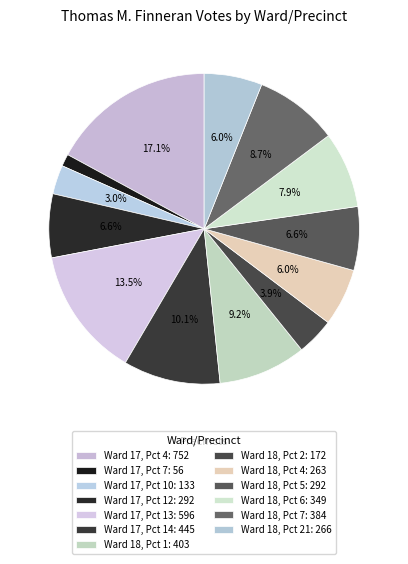

How many slices are in this pie chart?

13